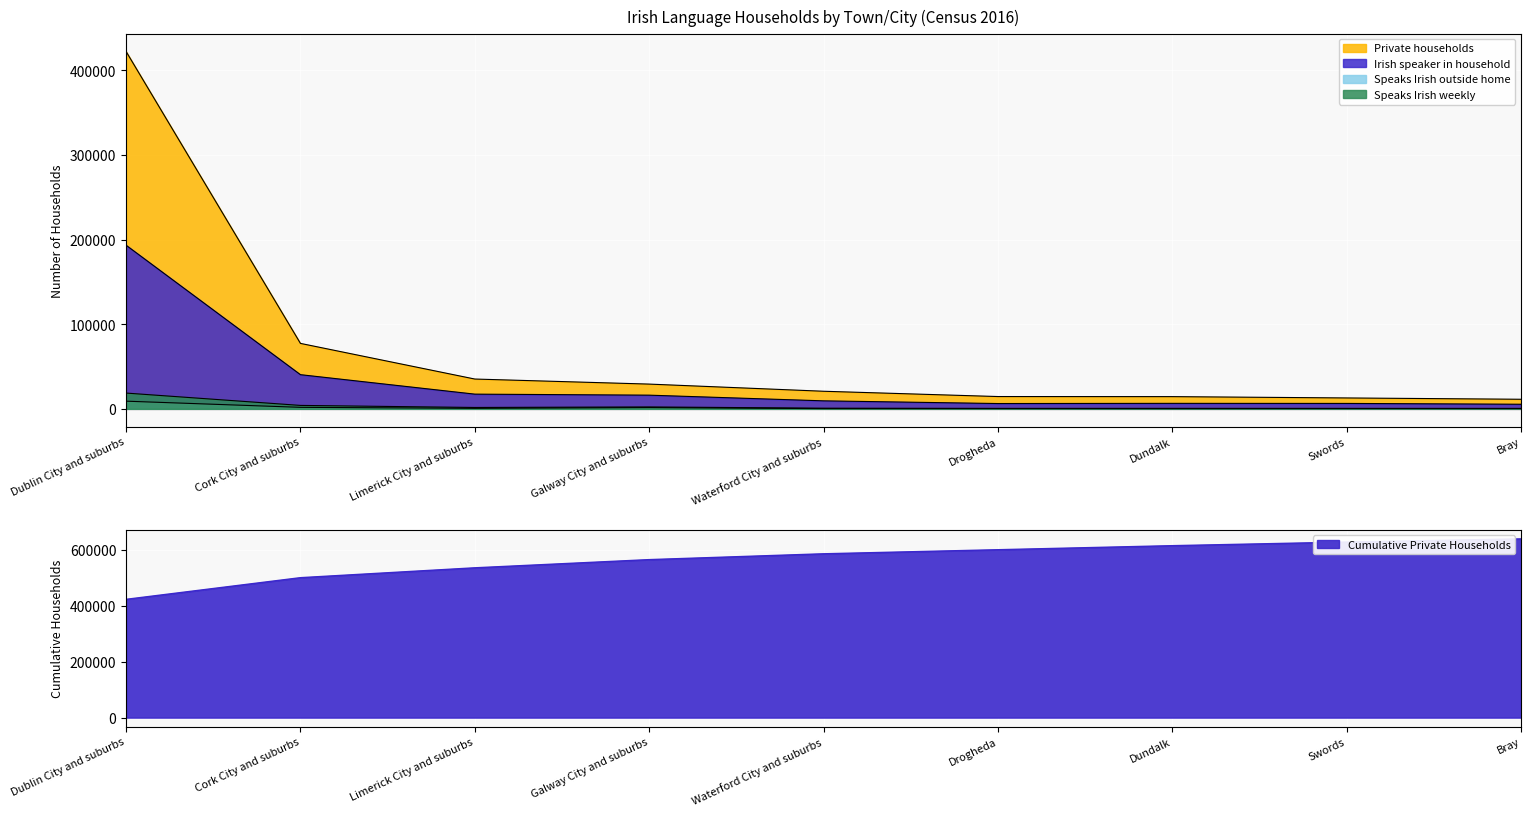

Which series has the largest total across all categories?

Private households